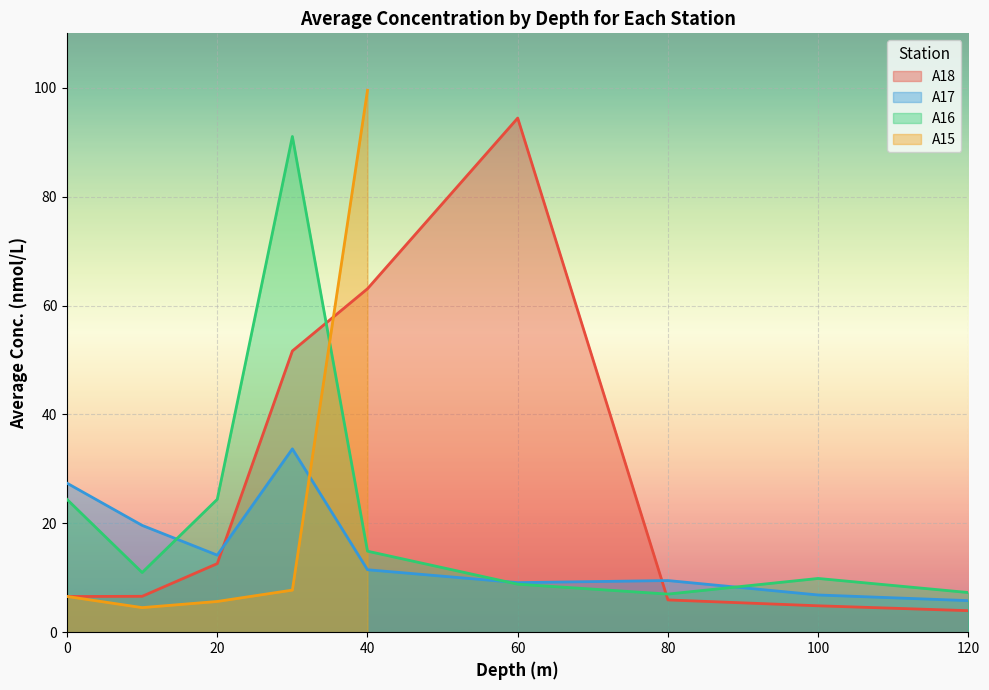

Where is the first local maximum for A17?

30